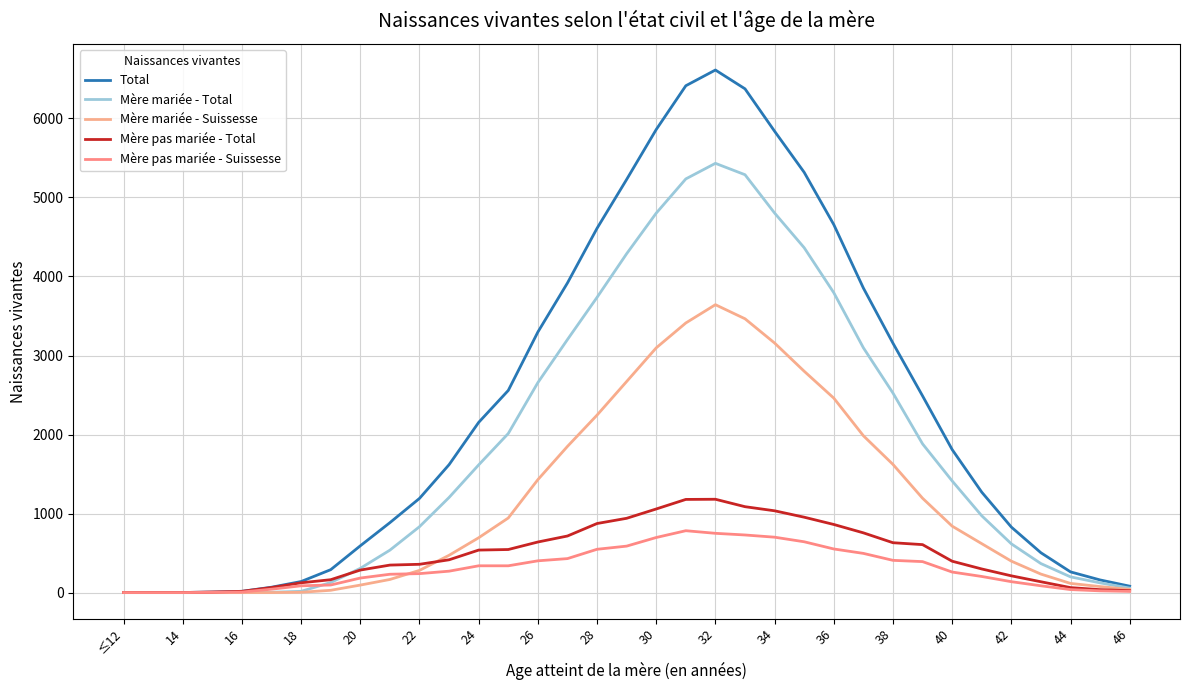

What is the sum of all Total values?

82067